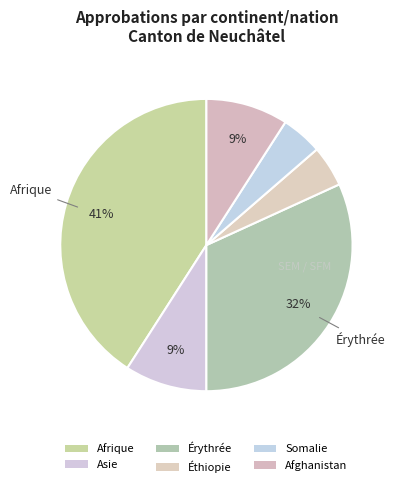

Which category has the biggest portion of the pie?

Afrique